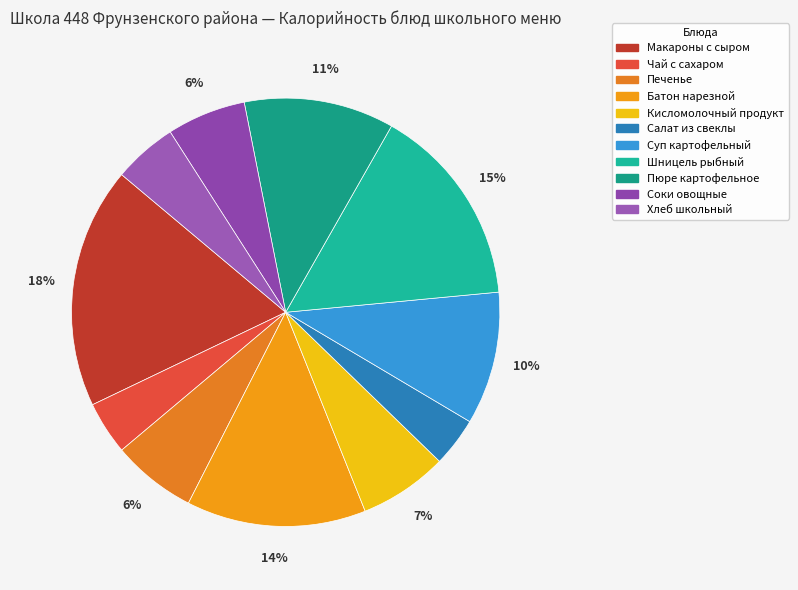

Is it true that Шницель рыбный is 15% of the pie?

True